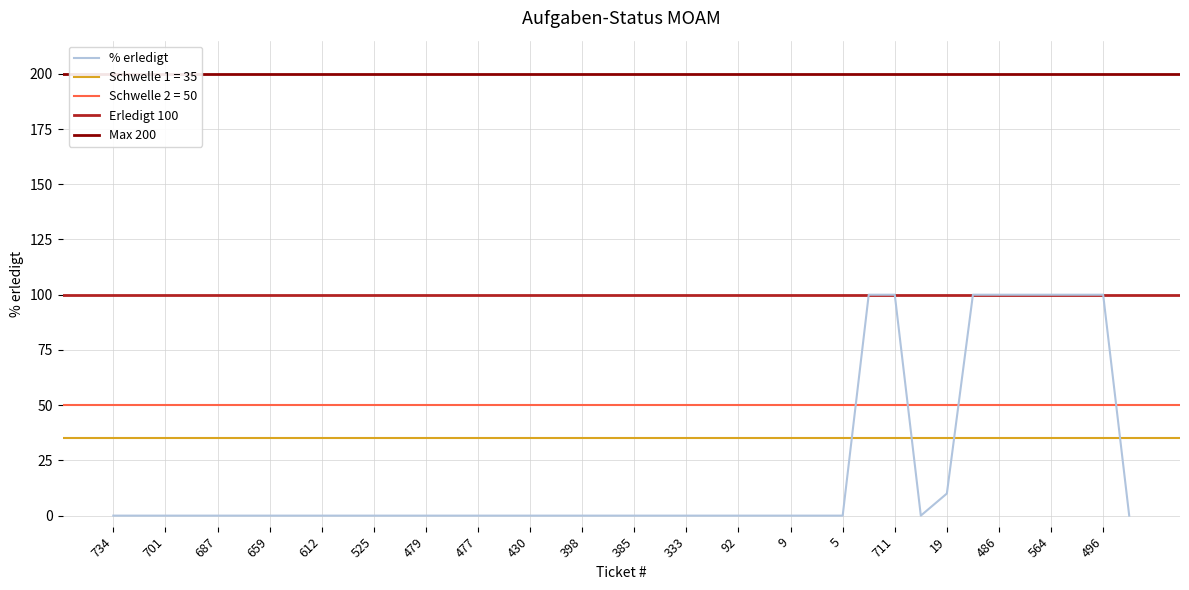

The chart shows a value of -66 at 9. True or false?

False